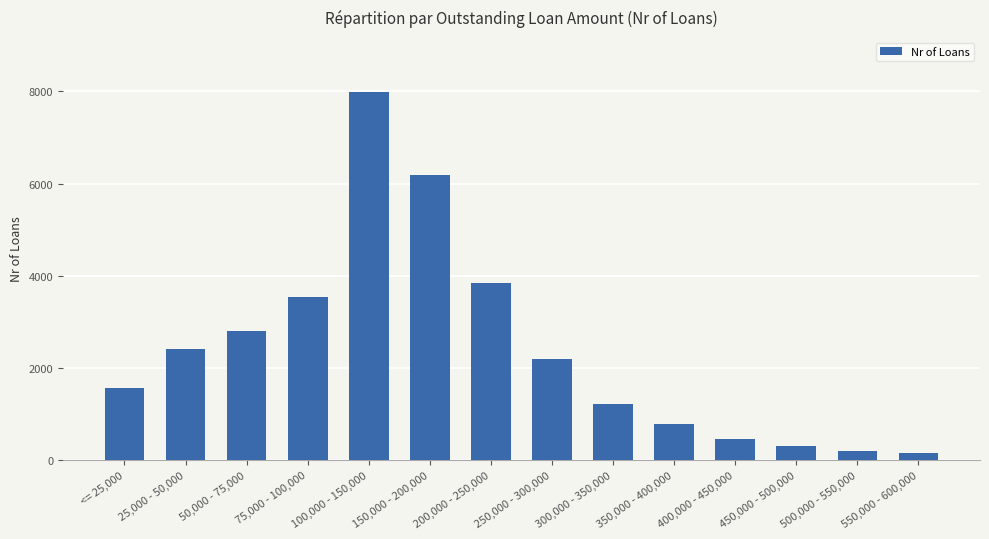

What is the ratio of the value at 400,000 - 450,000 to the value at 500,000 - 550,000?

2.3